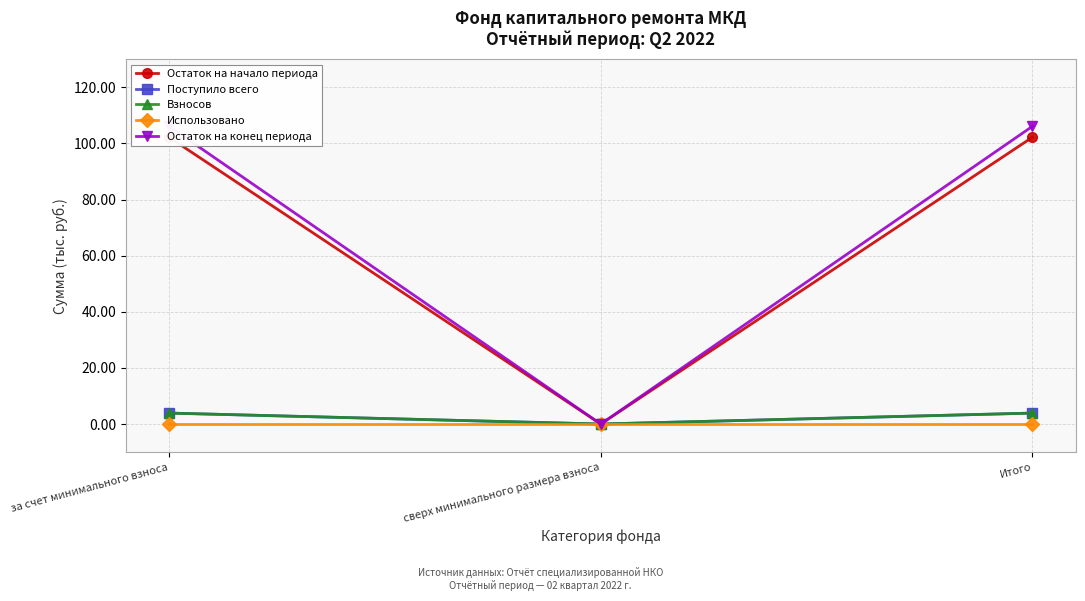

List the series in order of their peak value, highest first.

Остаток на конец периода, Остаток на начало периода, Поступило всего, Взносов, Использовано